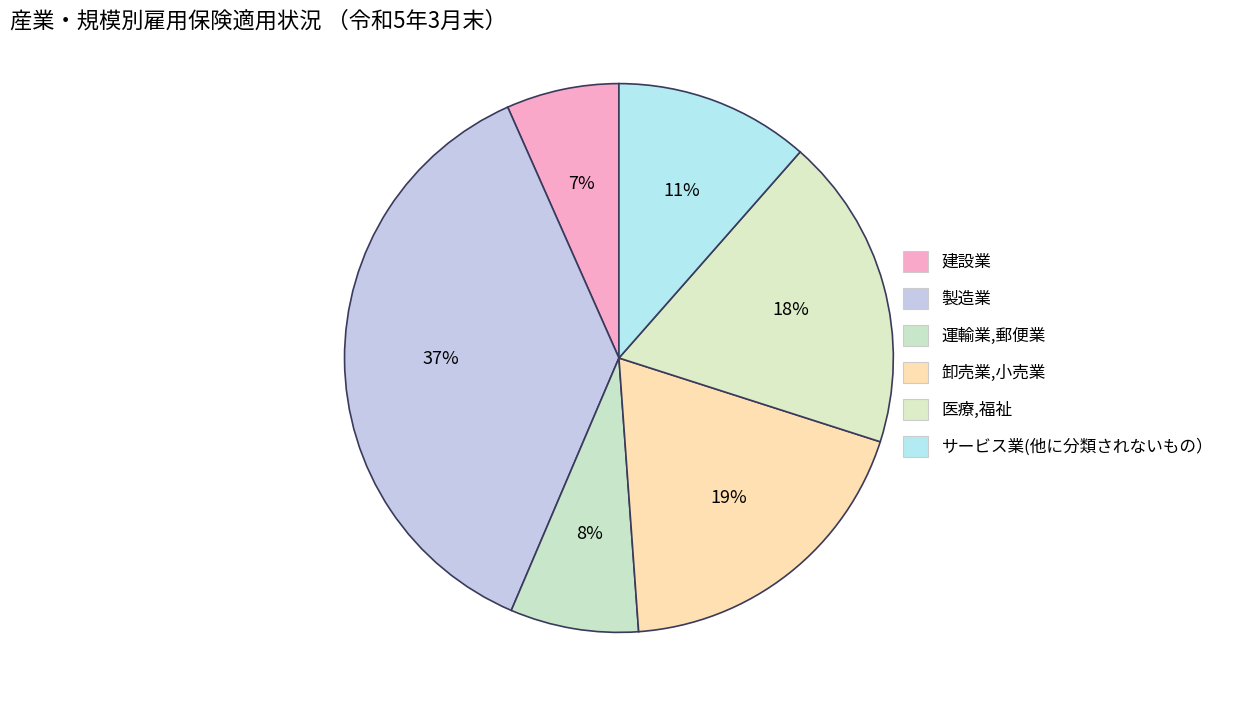

Which slice is the smallest?

建設業